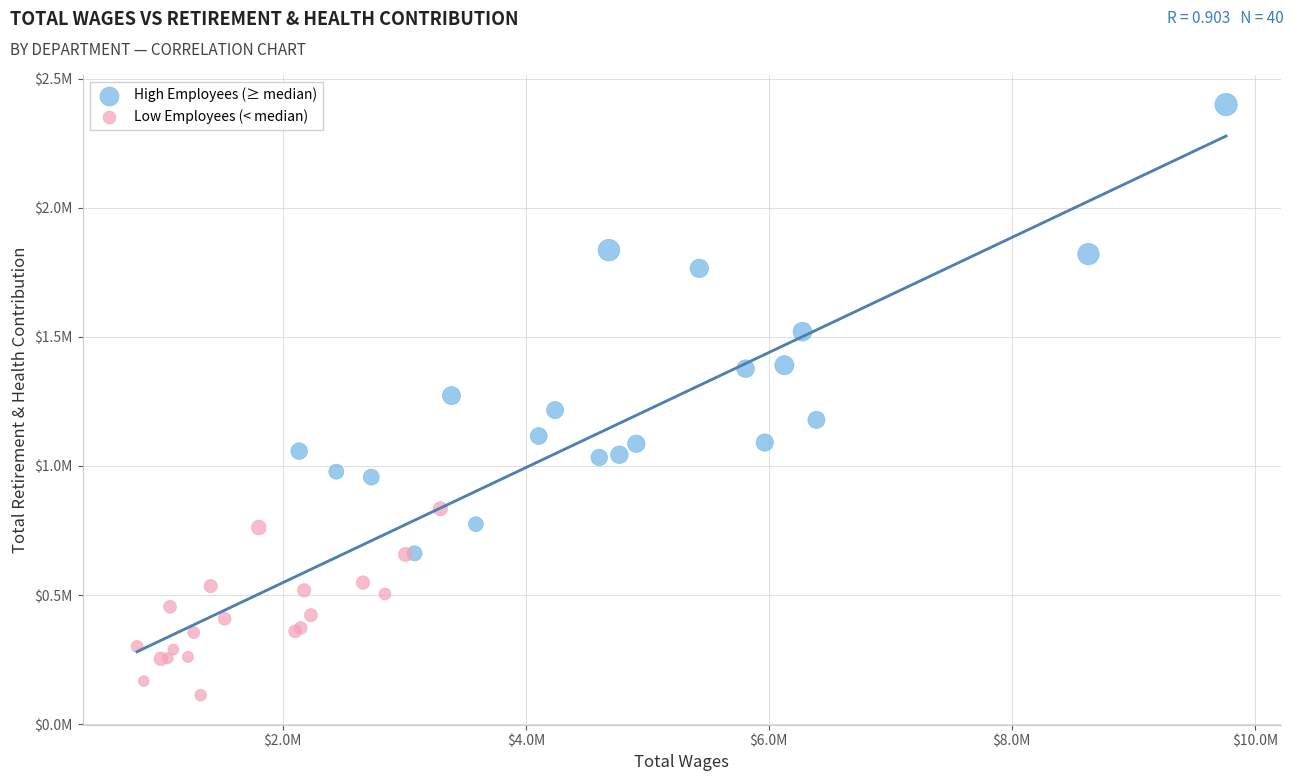

Which series has the widest spread of Y values?

High Employees (≥ median)